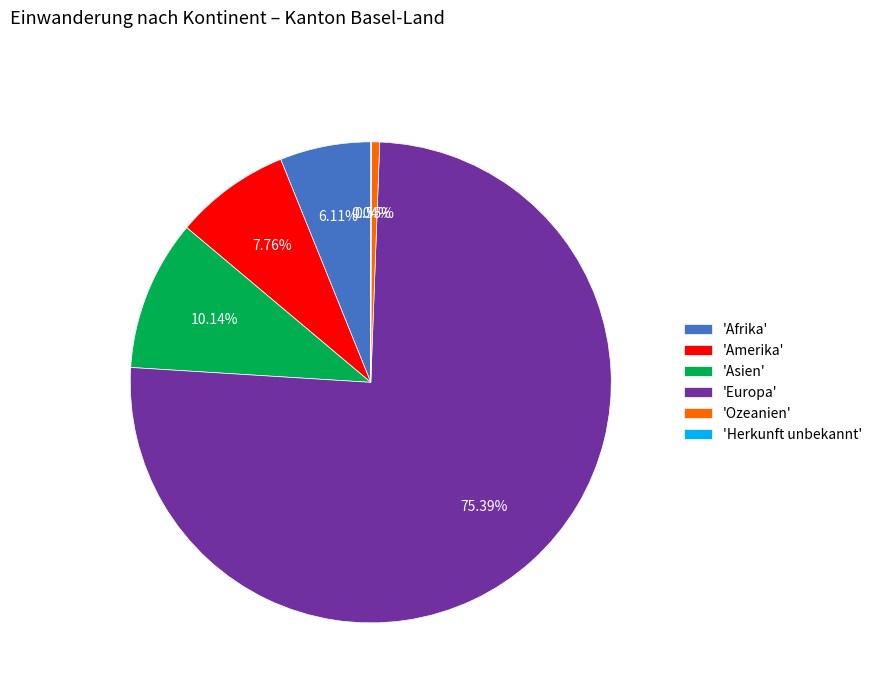

Which category has the biggest portion of the pie?

'Europa'